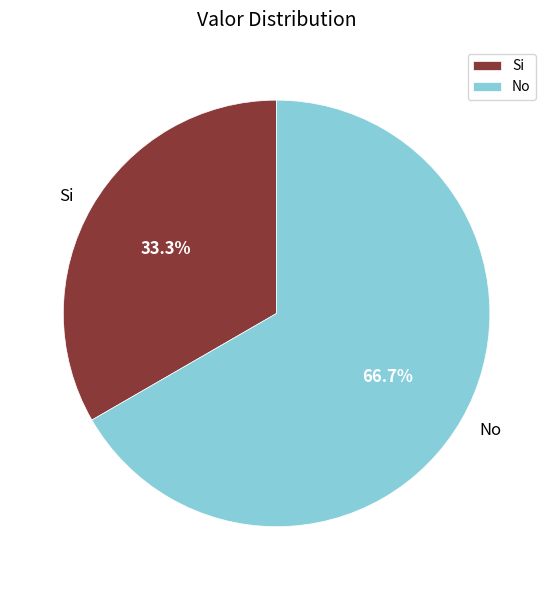

The No slice represents 80% of the pie. True or false?

False